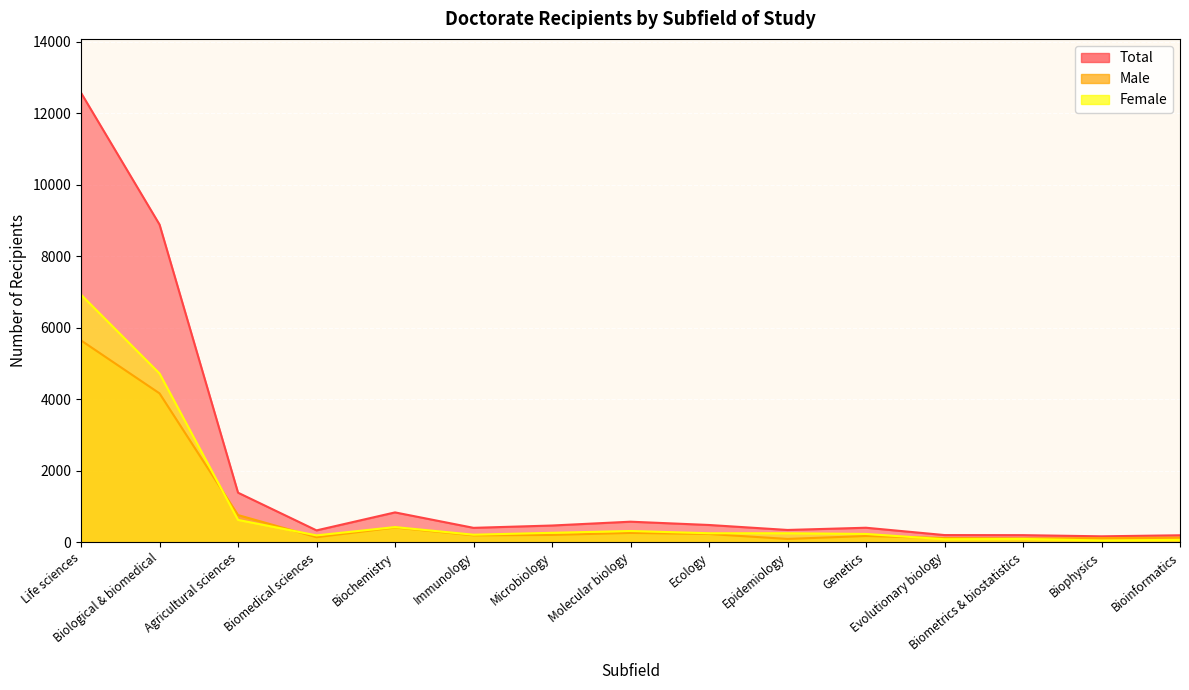

Reading left to right, what are all the values shown in this chart?

Total: 12568	8884	1385	331	834	402	467	574	482	343	405	200	198	165	194
Male: 5643	4163	760	140	411	192	204	260	230	92	174	117	107	115	128
Female: 6923	4720	624	191	423	210	263	314	251	251	231	83	91	50	66